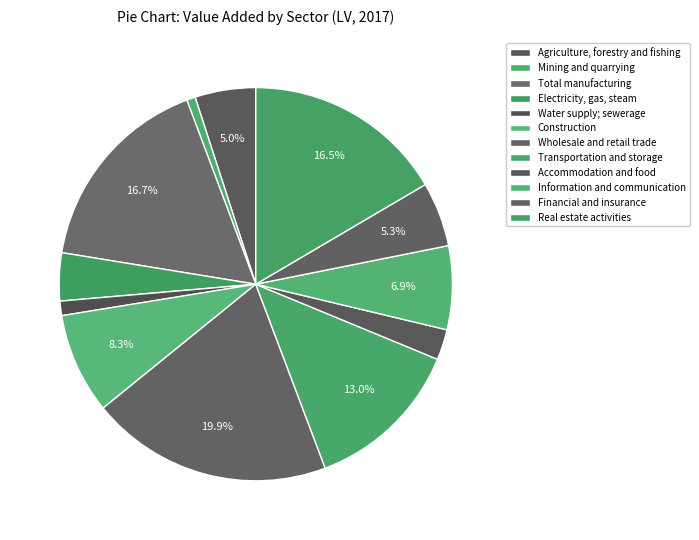

Count the number of slices in the pie.

12